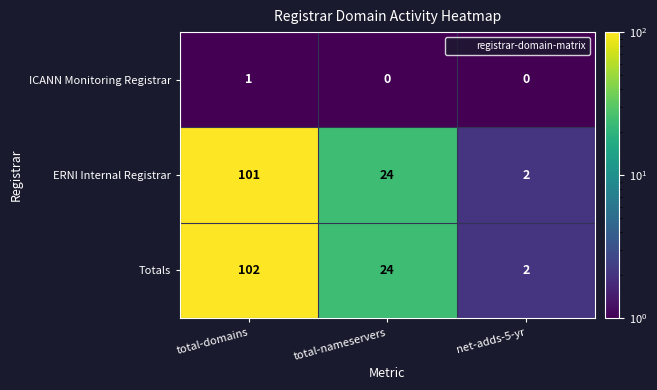

How many categories are shown in the chart?

3